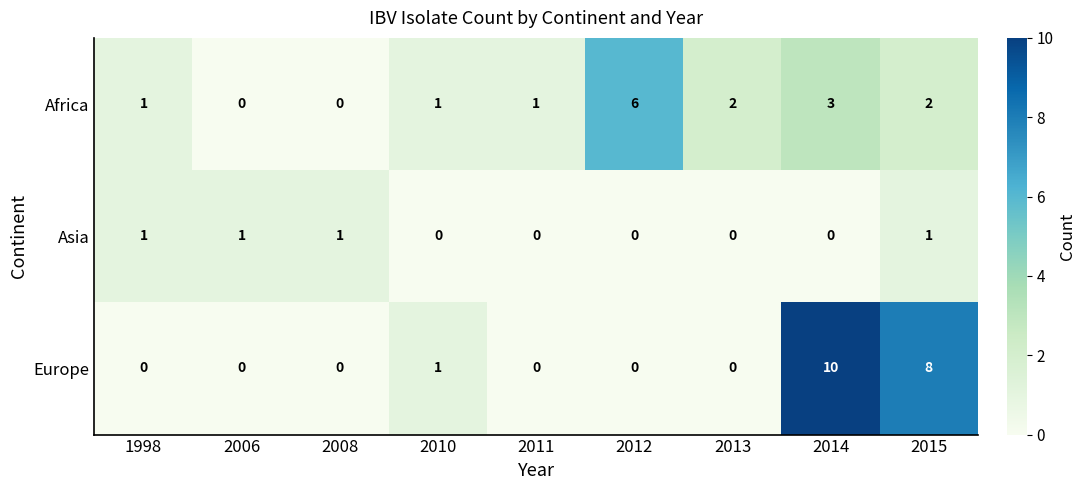

At which label does Europe reach its peak?

2014